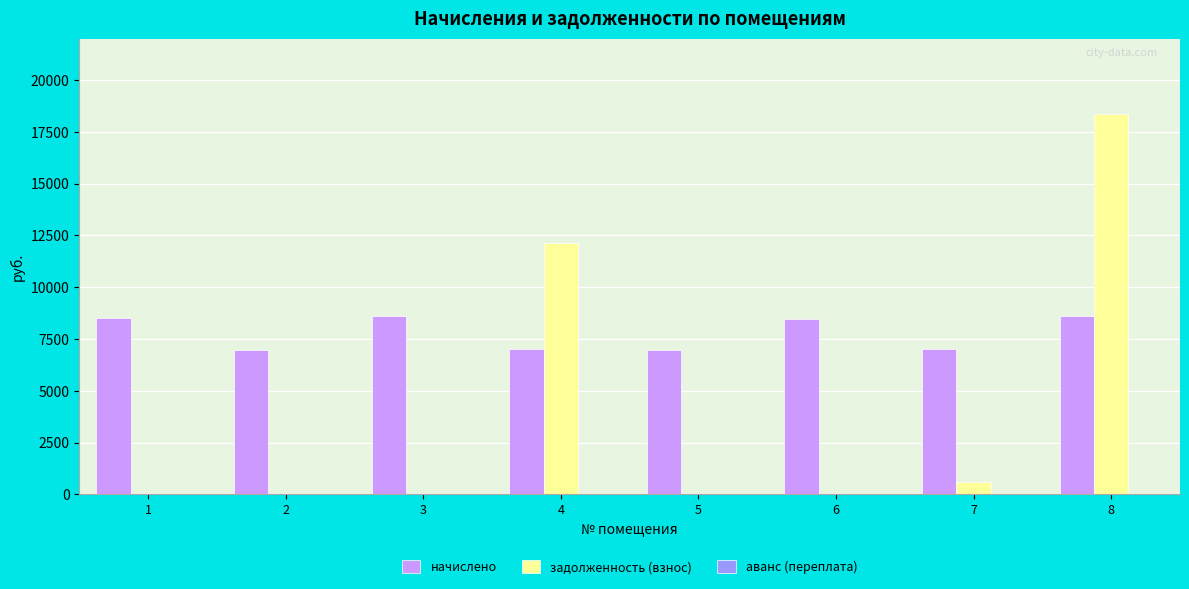

What is the sum of all задолженность (взнос) values?

31076.1